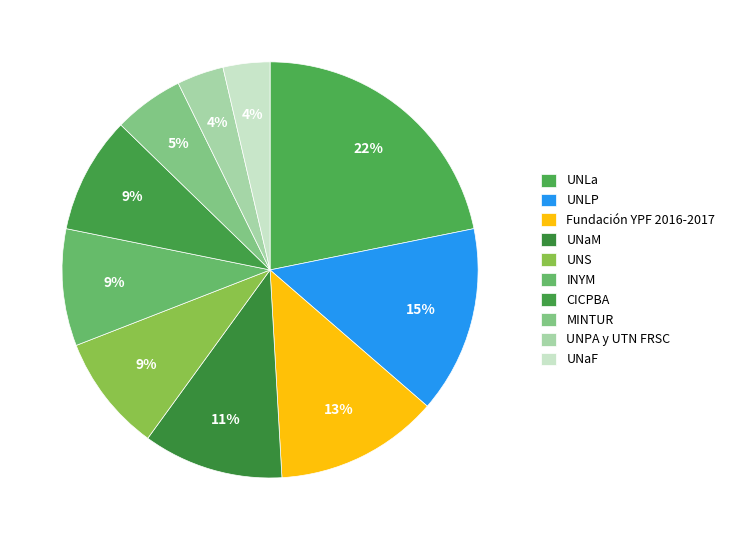

Which category has the biggest portion of the pie?

UNLa